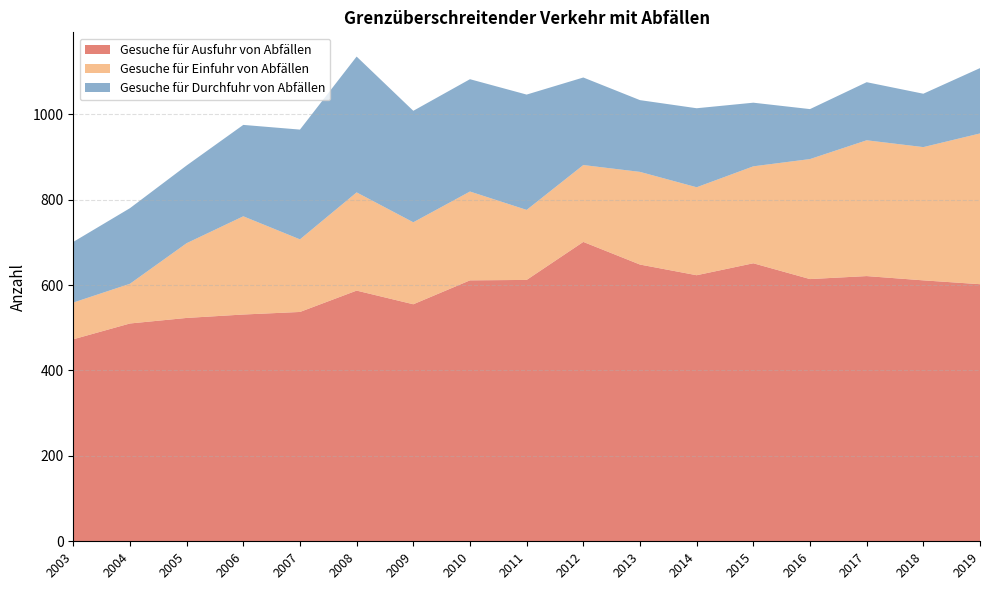

Reading left to right, list all the values displayed in this chart.

Gesuche für Ausfuhr von Abfällen: 2003=473	2004=510	2005=523	2006=531	2007=537	2008=587	2009=555	2010=611	2011=612	2012=701	2013=648	2014=623	2015=651	2016=614	2017=621	2018=611	2019=602
Gesuche für Einfuhr von Abfällen: 2003=86	2004=93	2005=175	2006=230	2007=170	2008=230	2009=192	2010=208	2011=164	2012=180	2013=217	2014=206	2015=227	2016=281	2017=318	2018=312	2019=353
Gesuche für Durchfuhr von Abfällen: 2003=142	2004=177	2005=182	2006=214	2007=257	2008=318	2009=261	2010=263	2011=270	2012=205	2013=168	2014=185	2015=149	2016=117	2017=136	2018=125	2019=153